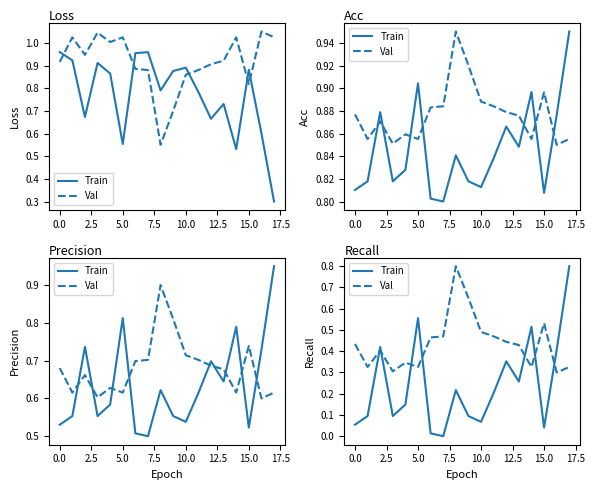

What is the difference between the maximum and second lowest values in the Train series?

0.8